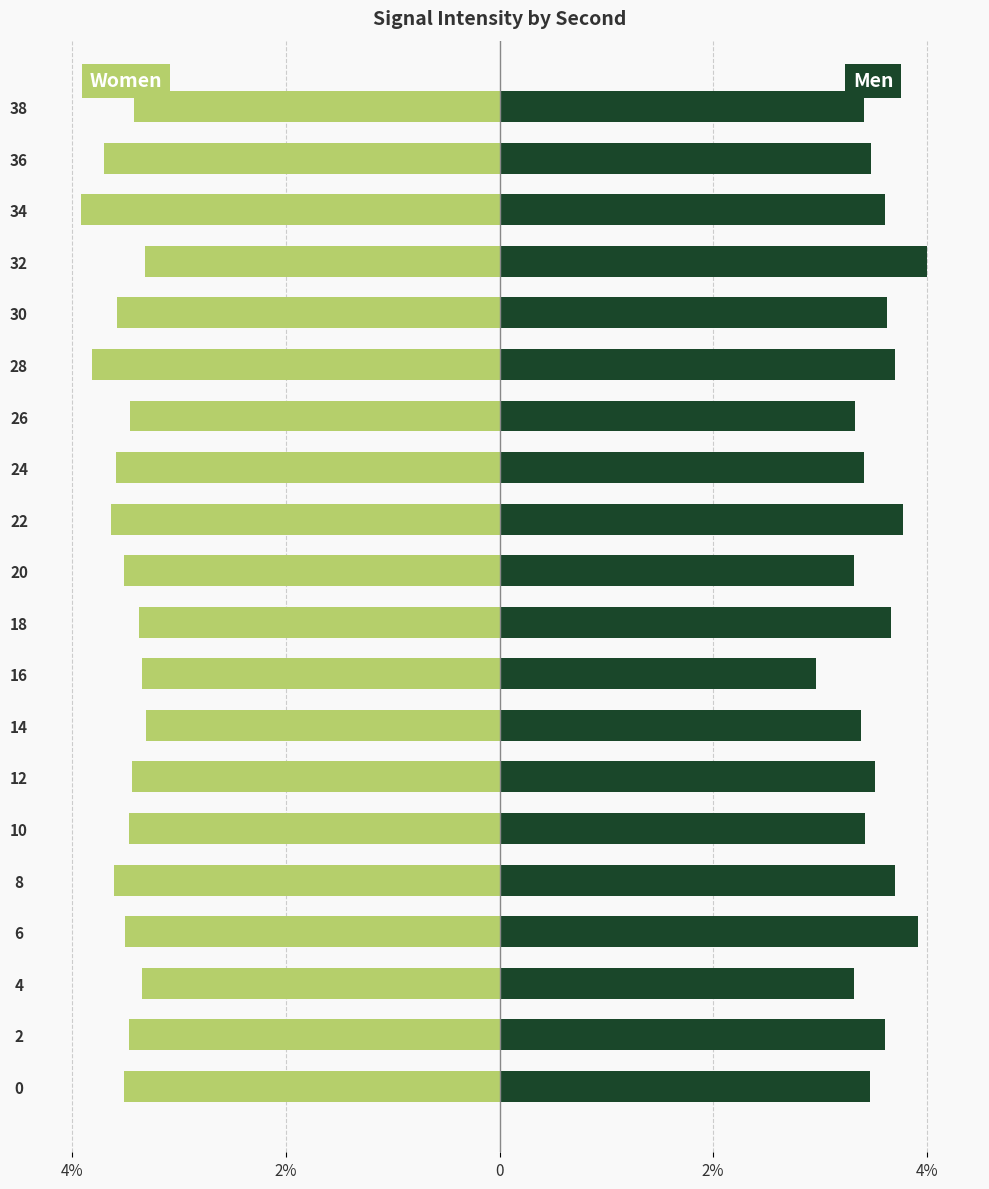

What is the smallest value displayed?

-3.9